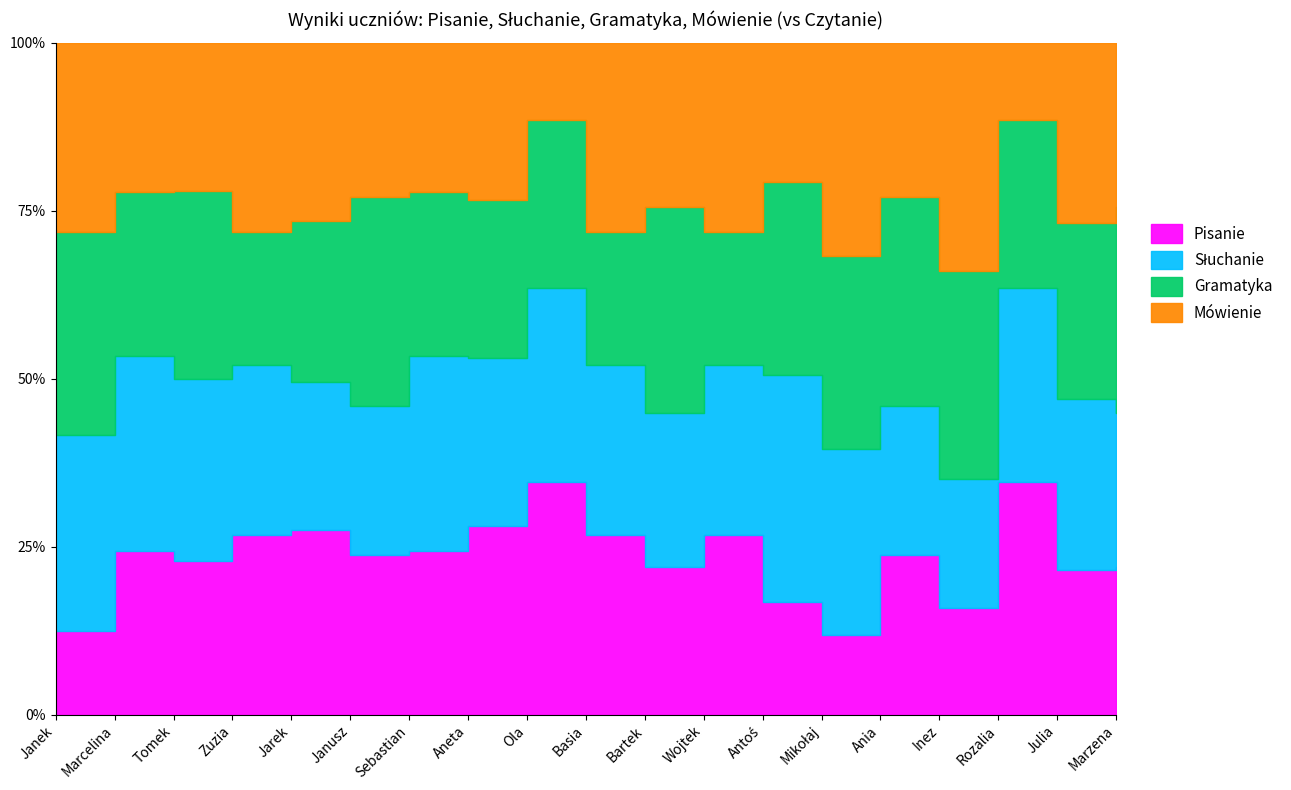

What are all the series names shown in the legend?

Pisanie, Słuchanie, Gramatyka, Mówienie